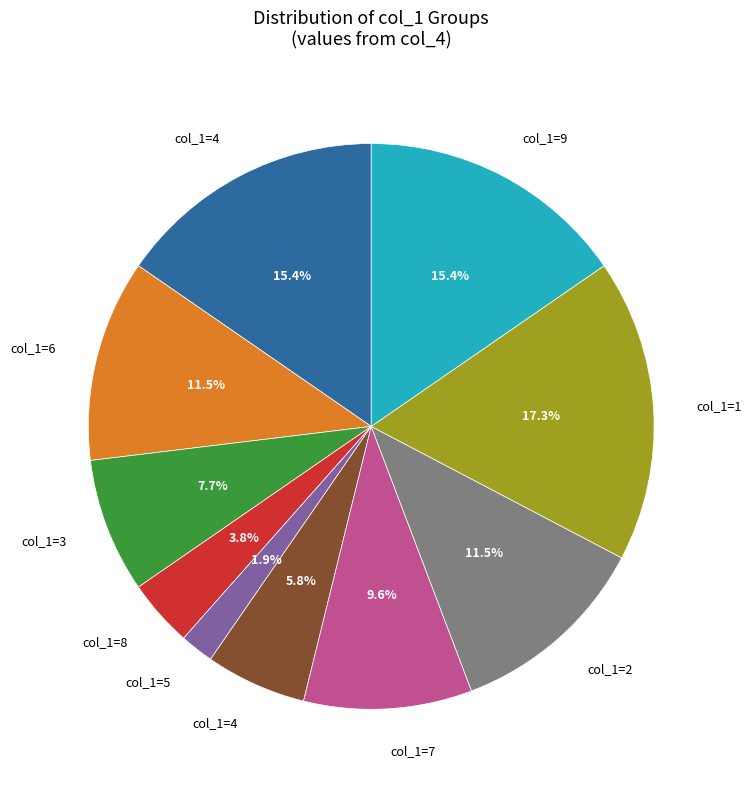

Does any single category account for the majority?

No